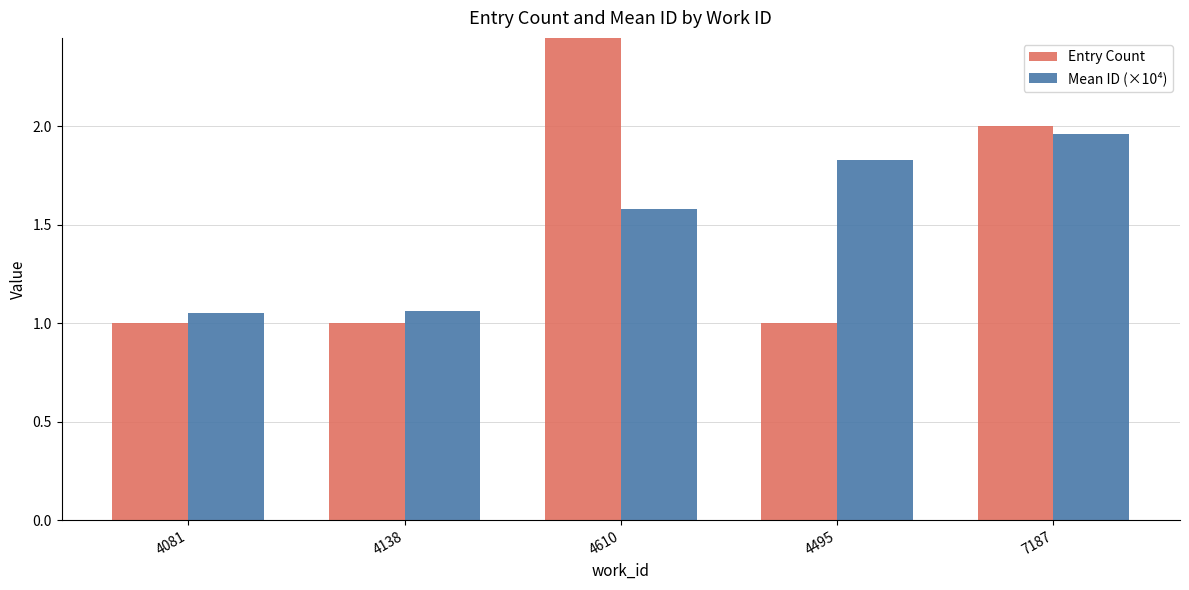

Rank the series by their average value, from lowest to highest.

Mean ID (×10⁴), Entry Count